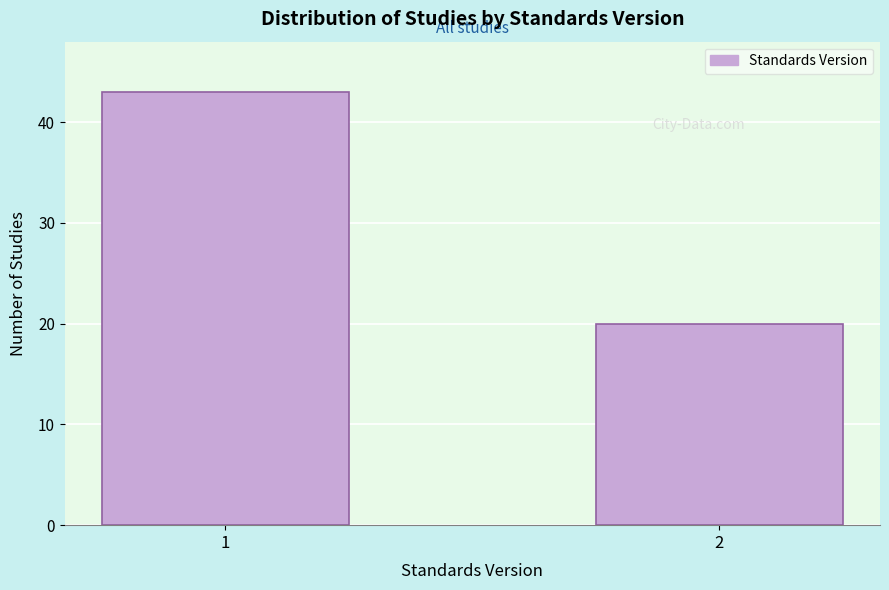

Reading right to left, extract all data points from this chart.

20	43